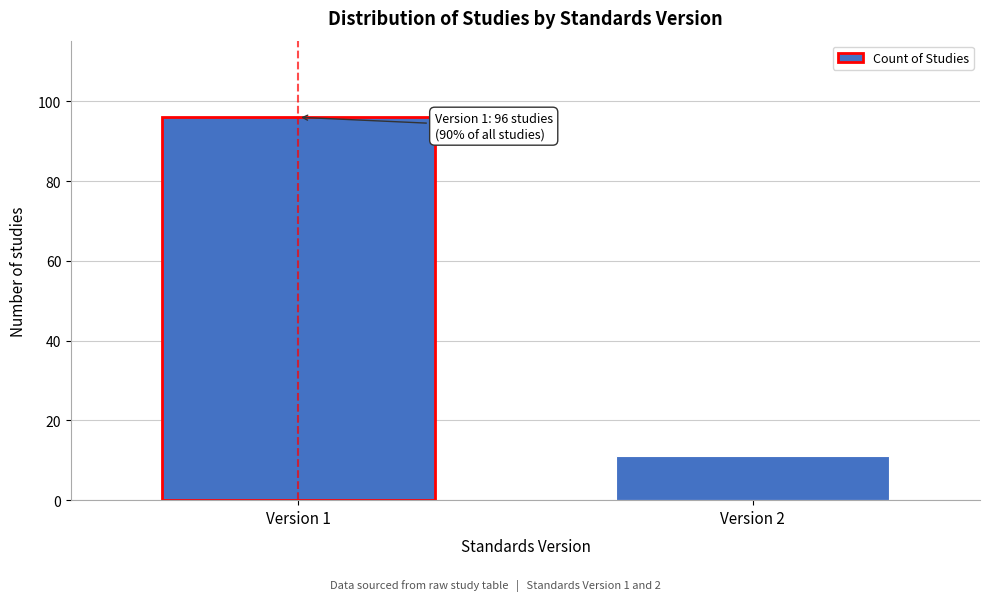

Reading right to left, list all the values displayed in this chart.

11	96